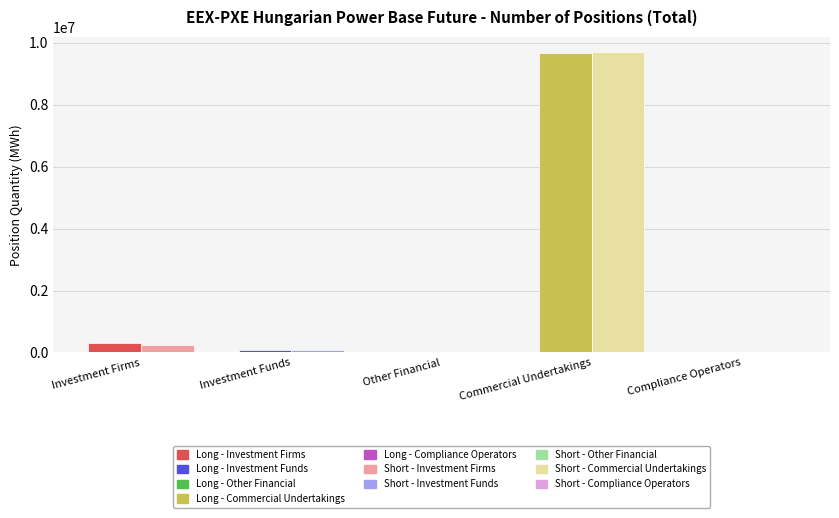

How many groups of bars are there?

5